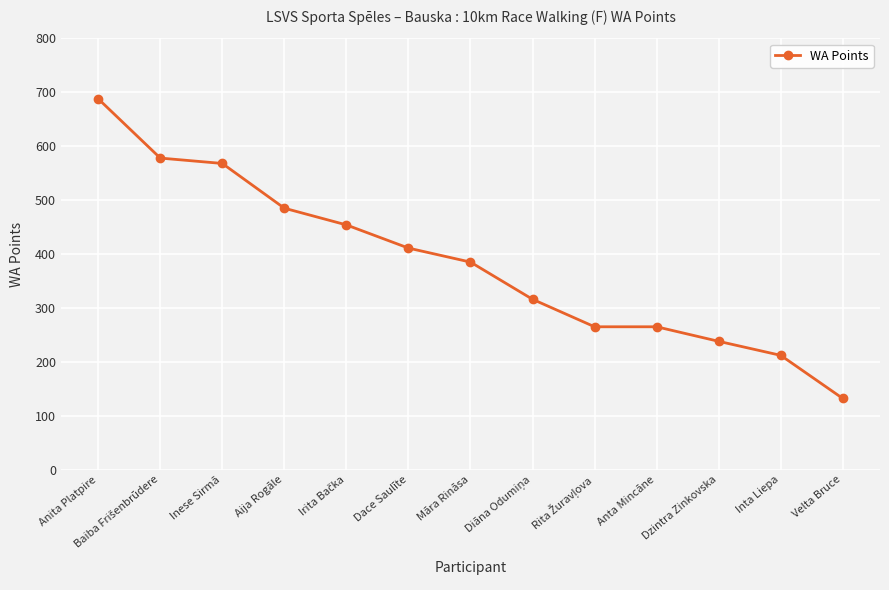

What value does the data have at Anita Platpire, to the nearest 50?

700